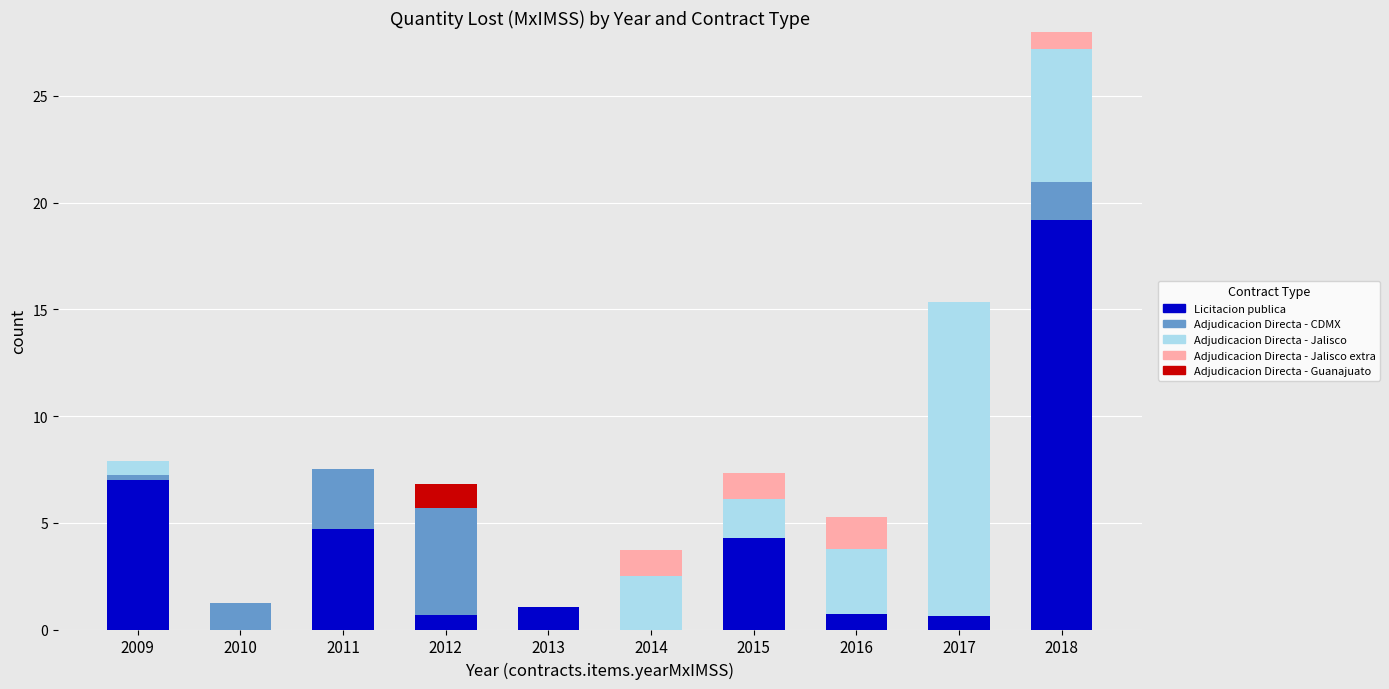

At which label is Licitacion publica closest to 9?

2009